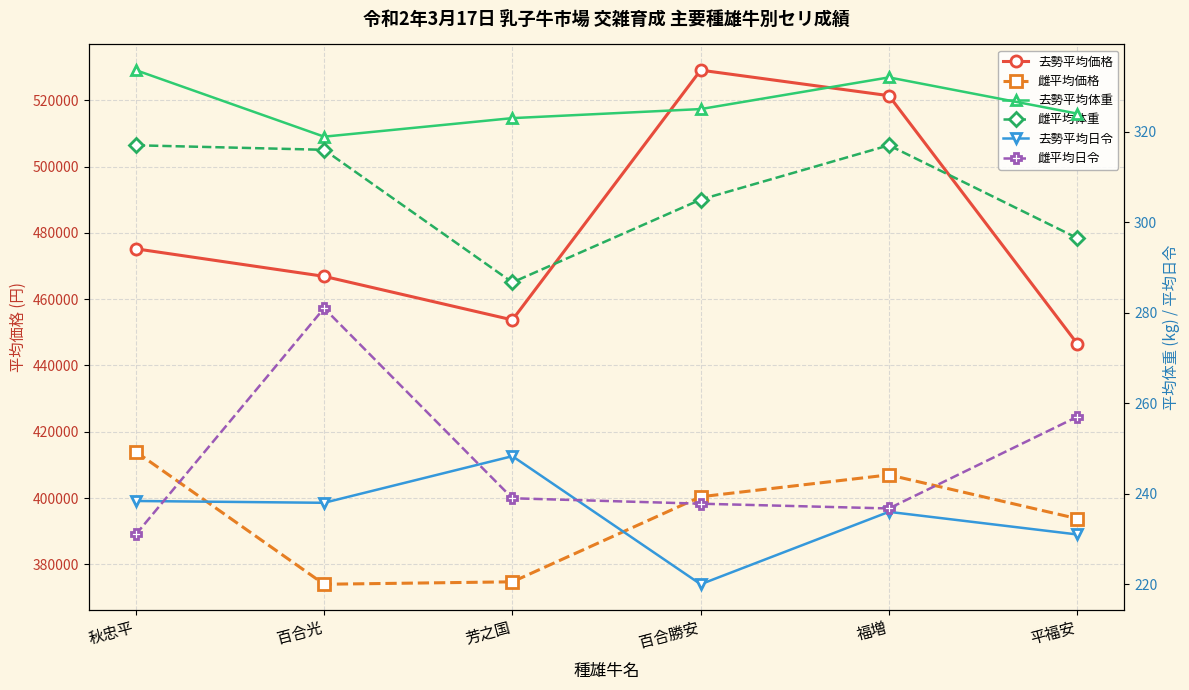

Is it true that 雌平均体重 equals 317.0 at 秋忠平?

True